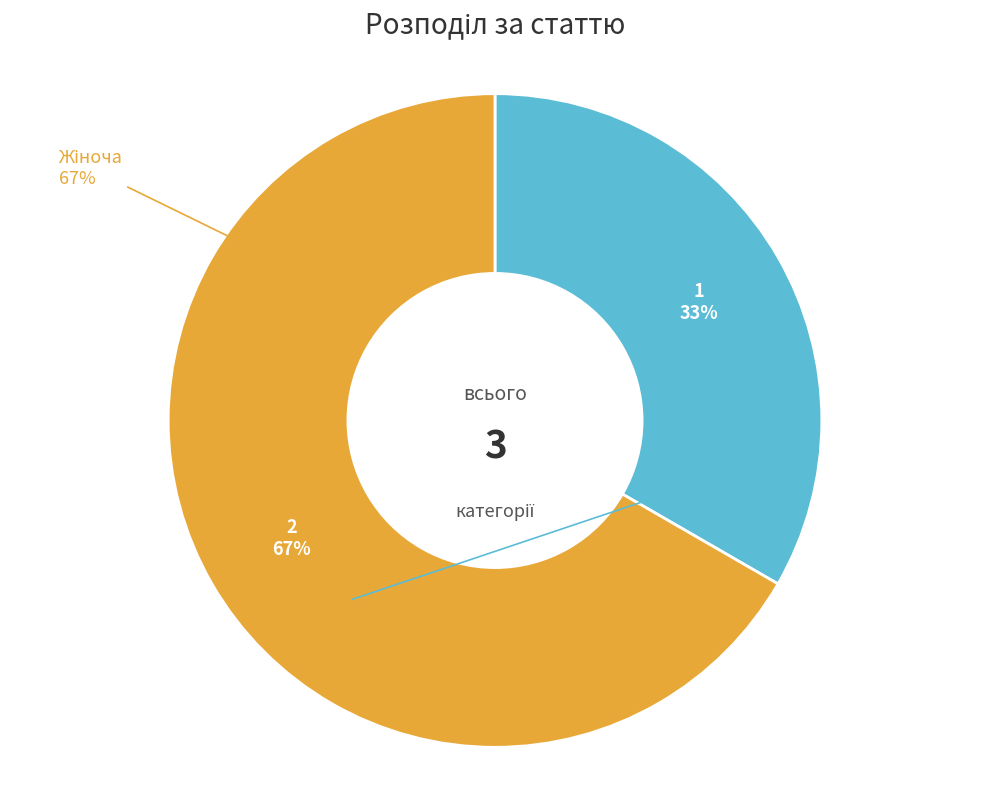

To the nearest percent, what is the average slice percentage?

50%